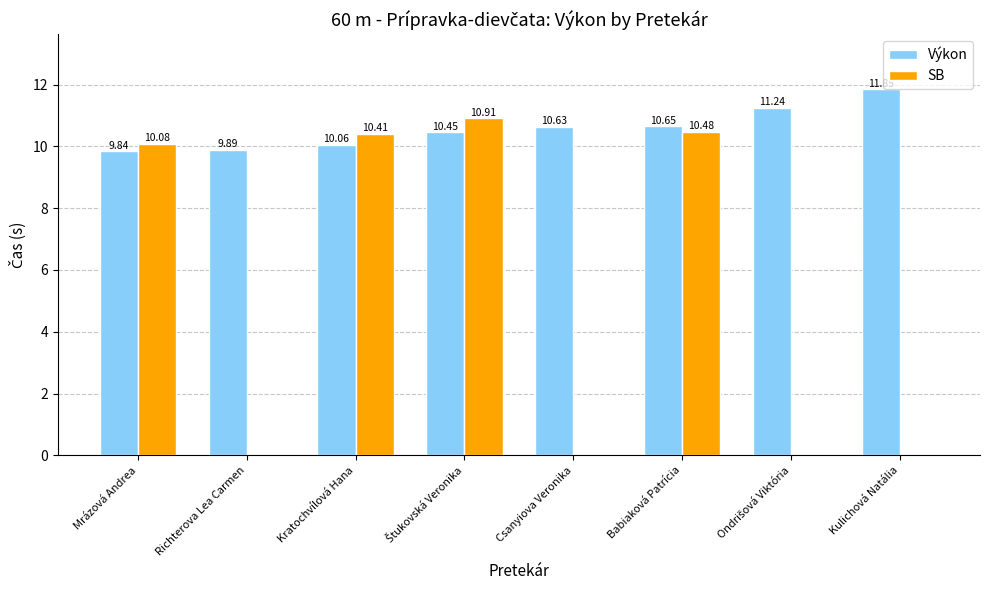

Where is Výkon nearest to the value 10?

Kratochvílová Hana